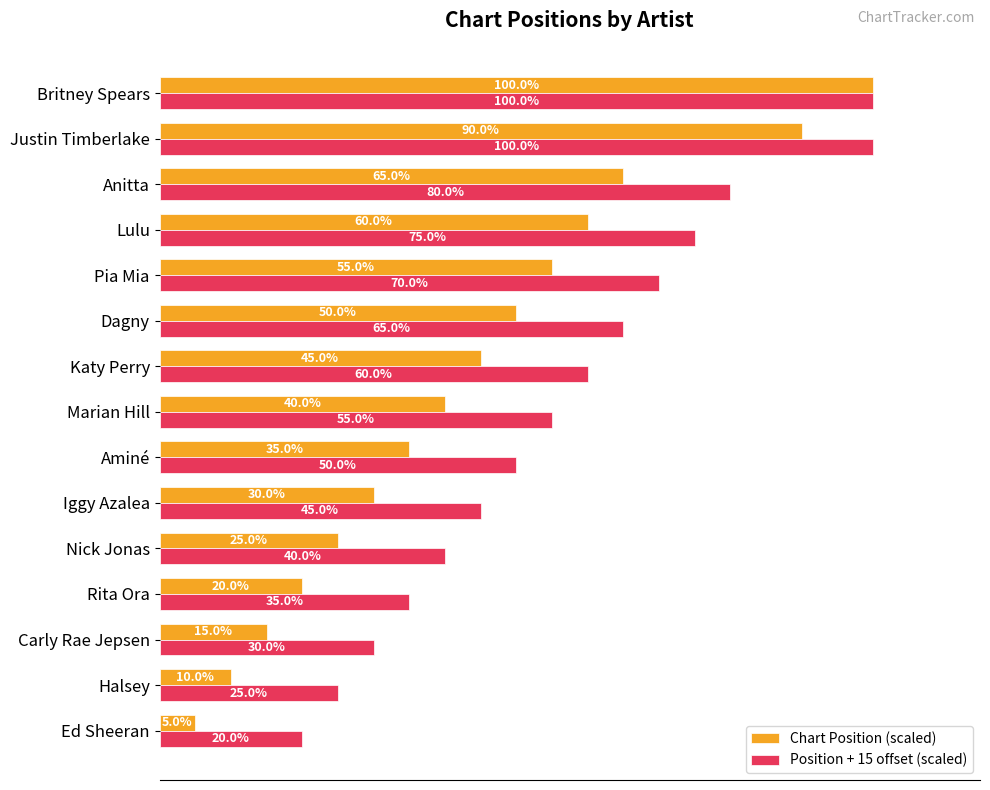

Where is Chart Position (scaled) nearest to the value 52?

Dagny